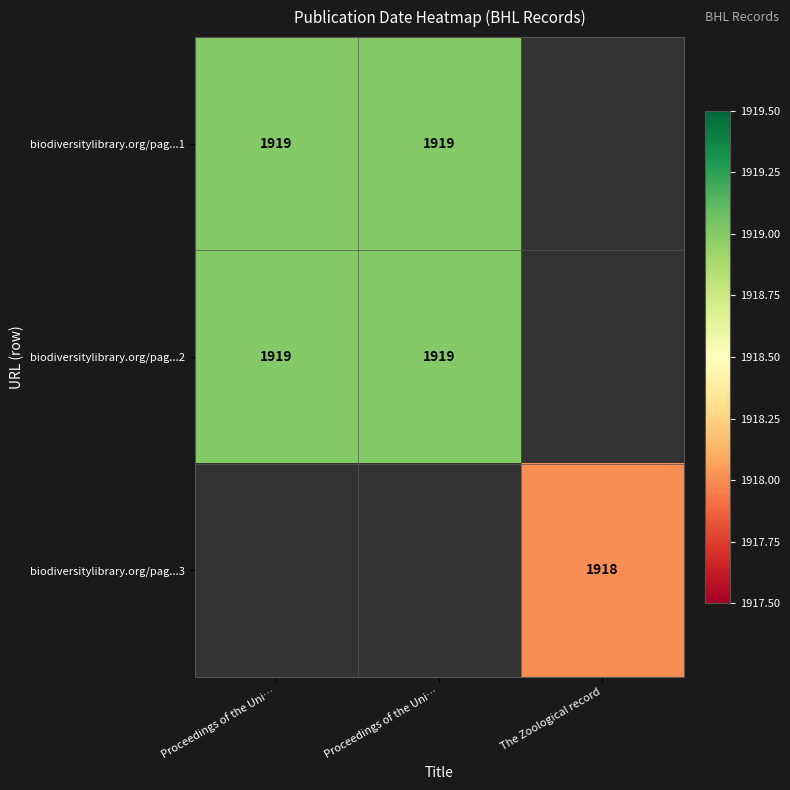

Which has a higher value, The Zoological record or Proceedings of the Uni…?

Proceedings of the Uni…